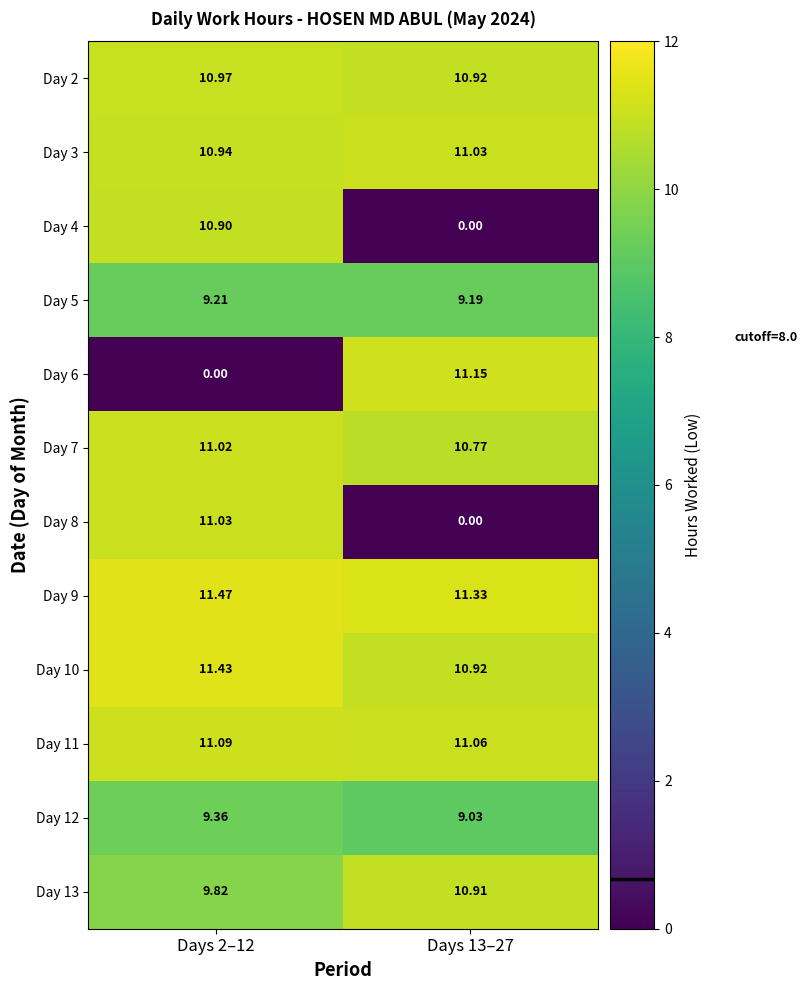

Is the value of Day 8 at Days 13–27 greater than the value of Day 3 at Days 2–12?

No